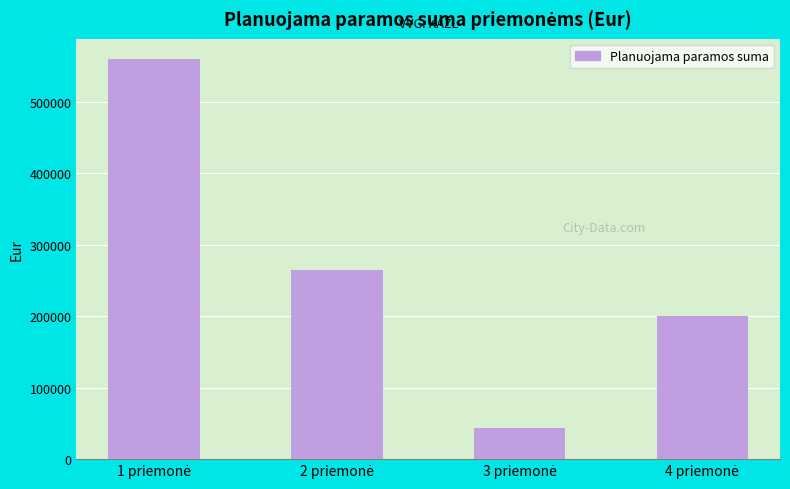

What is the greatest value displayed?

560000